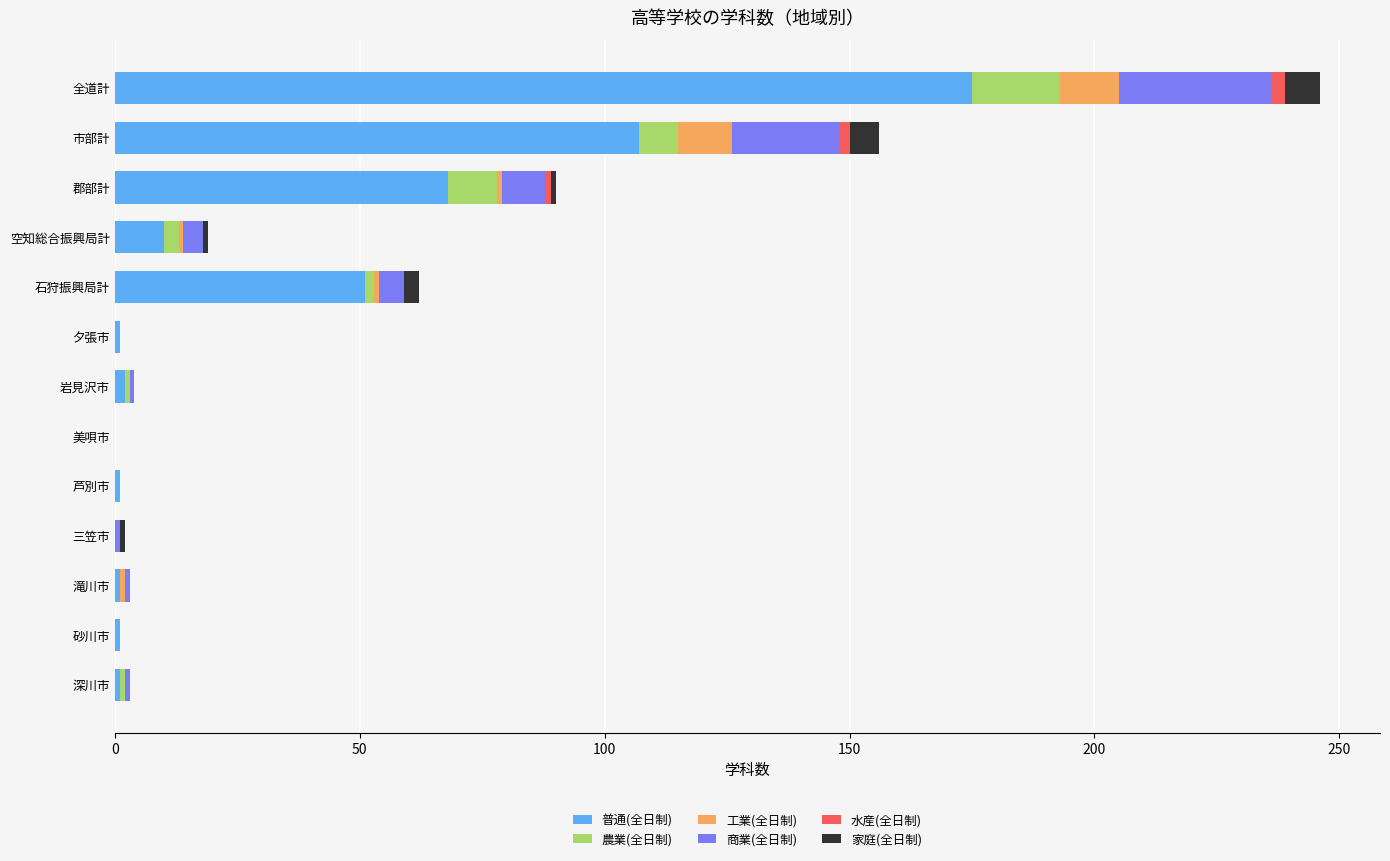

What is the maximum value for 普通(全日制)?

175